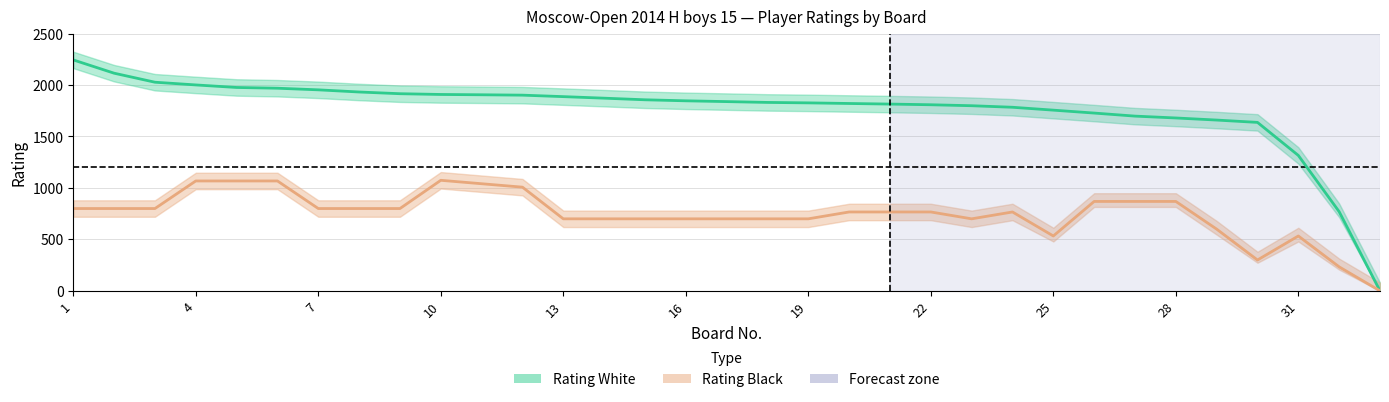

What is the sum of all values?

58079.7